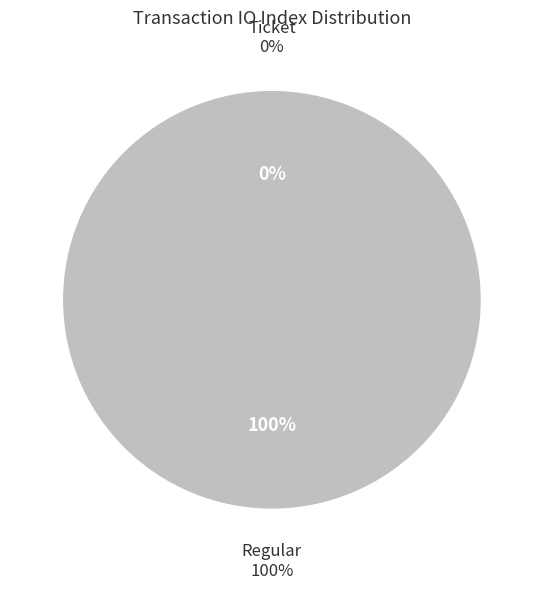

What is the largest slice in the pie chart?

Regular